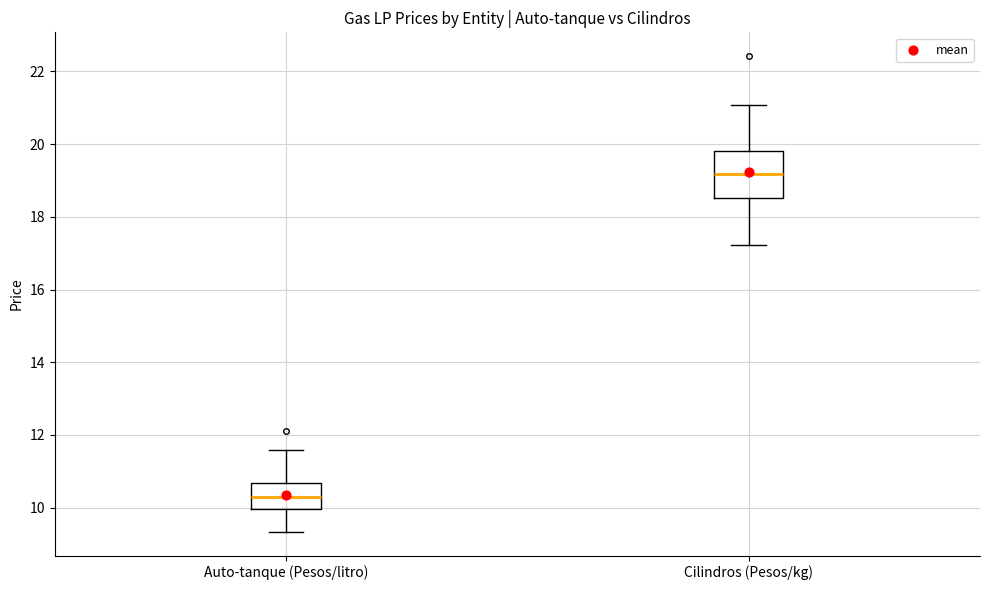

Reading left to right, transcribe this box plot: for each box, give where its median line is, the range the box spans, and where its two whiskers end, as read against the y-axis. The values are not printed on the chart, so give them approximately, as read against the axis.

Auto-tanque (Pesos/litro): median 10.2, box 10.0 to 10.6, whiskers 9.4 to 11.6
Cilindros (Pesos/kg): median 19.2, box 18.6 to 19.8, whiskers 17.2 to 21.0